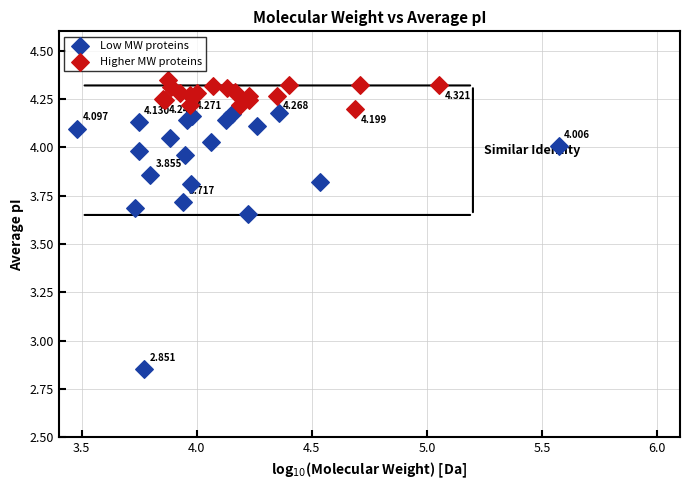

Which series contains the highest Y value?

Higher MW proteins